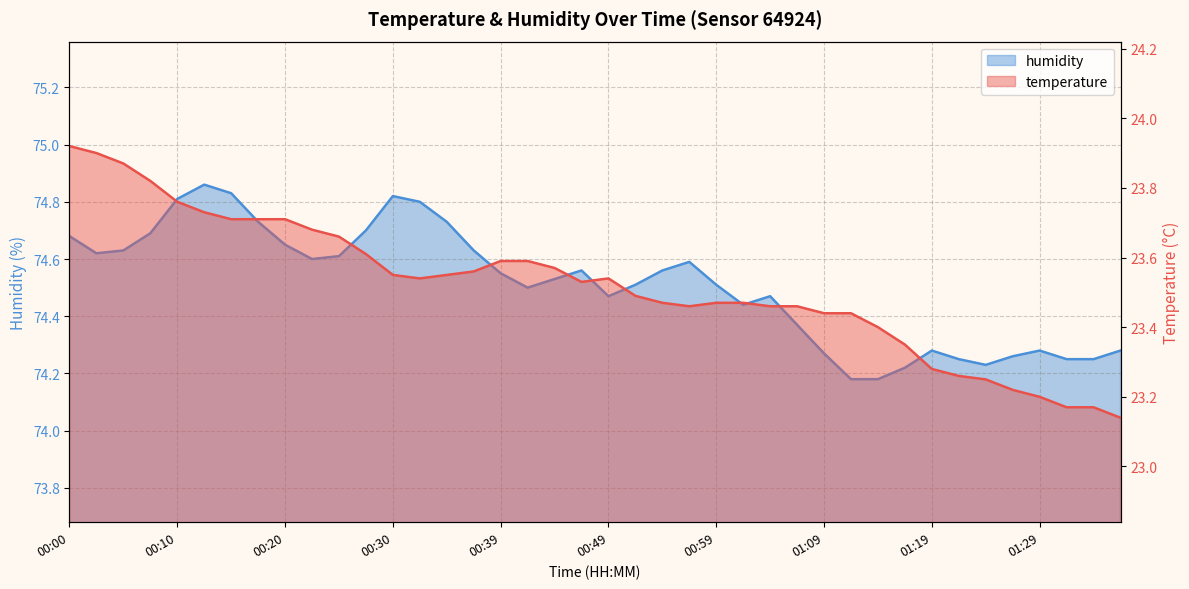

True or false: humidity has more than 0 points higher than both neighbors.

True